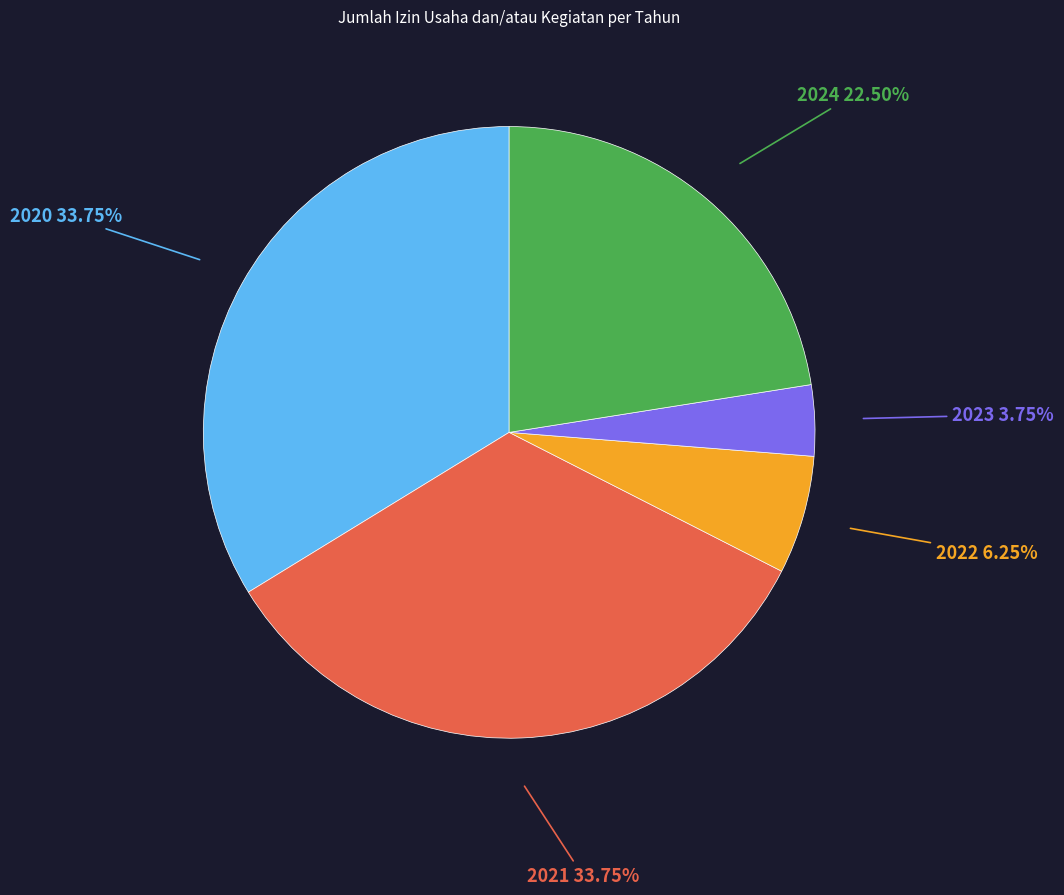

To the nearest percent, what is the average slice percentage?

20%